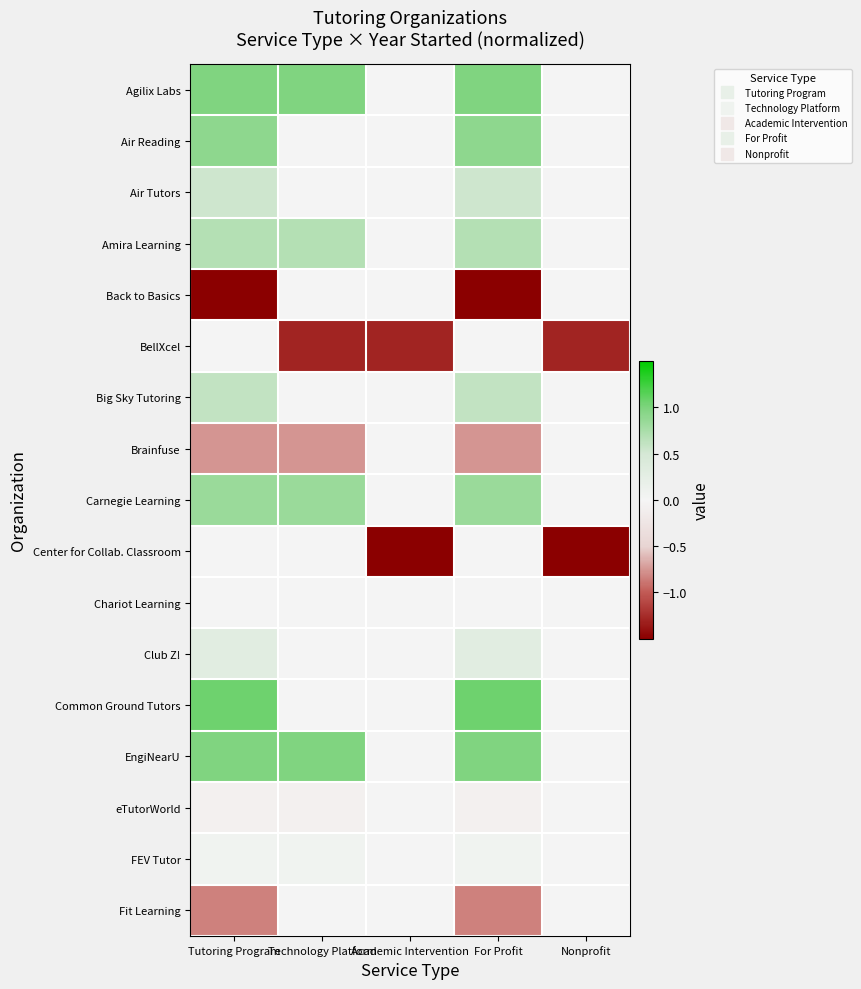

Reading right to left, list all the values displayed in this chart.

Agilix Labs: Nonprofit=0.0	For Profit=1.0	Academic Intervention=0.0	Technology Platform=1.0	Tutoring Program=1.0
Air Reading: Nonprofit=0.0	For Profit=0.9	Academic Intervention=0.0	Technology Platform=0.0	Tutoring Program=0.9
Air Tutors: Nonprofit=0.0	For Profit=0.5	Academic Intervention=0.0	Technology Platform=0.0	Tutoring Program=0.5
Amira Learning: Nonprofit=0.0	For Profit=0.7	Academic Intervention=0.0	Technology Platform=0.7	Tutoring Program=0.7
Back to Basics: Nonprofit=0.0	For Profit=-1.8	Academic Intervention=0.0	Technology Platform=0.0	Tutoring Program=-1.8
BellXcel: Nonprofit=-1.3	For Profit=0.0	Academic Intervention=-1.3	Technology Platform=-1.3	Tutoring Program=0.0
Big Sky Tutoring: Nonprofit=0.0	For Profit=0.6	Academic Intervention=0.0	Technology Platform=0.0	Tutoring Program=0.6
Brainfuse: Nonprofit=0.0	For Profit=-0.8	Academic Intervention=0.0	Technology Platform=-0.8	Tutoring Program=-0.8
Carnegie Learning: Nonprofit=0.0	For Profit=0.8	Academic Intervention=0.0	Technology Platform=0.8	Tutoring Program=0.8
Center for Collab. Classroom: Nonprofit=-2.2	For Profit=0.0	Academic Intervention=-2.2	Technology Platform=0.0	Tutoring Program=0.0
Chariot Learning: Nonprofit=0.0	For Profit=0.0	Academic Intervention=0.0	Technology Platform=0.0	Tutoring Program=0.0
Club Z!: Nonprofit=0.0	For Profit=0.3	Academic Intervention=0.0	Technology Platform=0.0	Tutoring Program=0.3
Common Ground Tutors: Nonprofit=0.0	For Profit=1.1	Academic Intervention=0.0	Technology Platform=0.0	Tutoring Program=1.1
EngiNearU: Nonprofit=0.0	For Profit=1.0	Academic Intervention=0.0	Technology Platform=1.0	Tutoring Program=1.0
eTutorWorld: Nonprofit=0.0	For Profit=-0.1	Academic Intervention=0.0	Technology Platform=-0.1	Tutoring Program=-0.1
FEV Tutor: Nonprofit=0.0	For Profit=0.1	Academic Intervention=0.0	Technology Platform=0.1	Tutoring Program=0.1
Fit Learning: Nonprofit=0.0	For Profit=-0.8	Academic Intervention=0.0	Technology Platform=0.0	Tutoring Program=-0.8